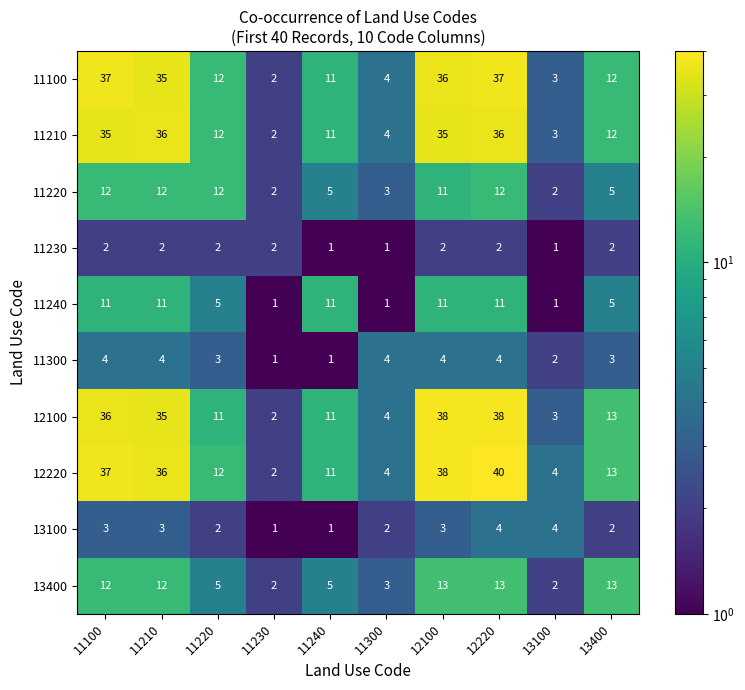

At which category is the sum across all series the highest?

12220